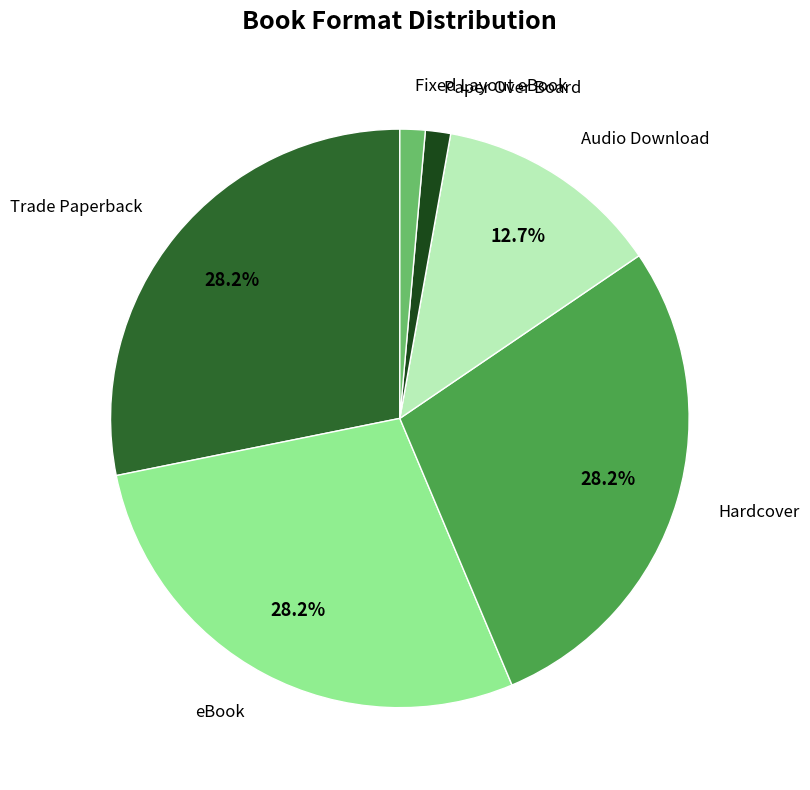

How many segments does this pie chart have?

6